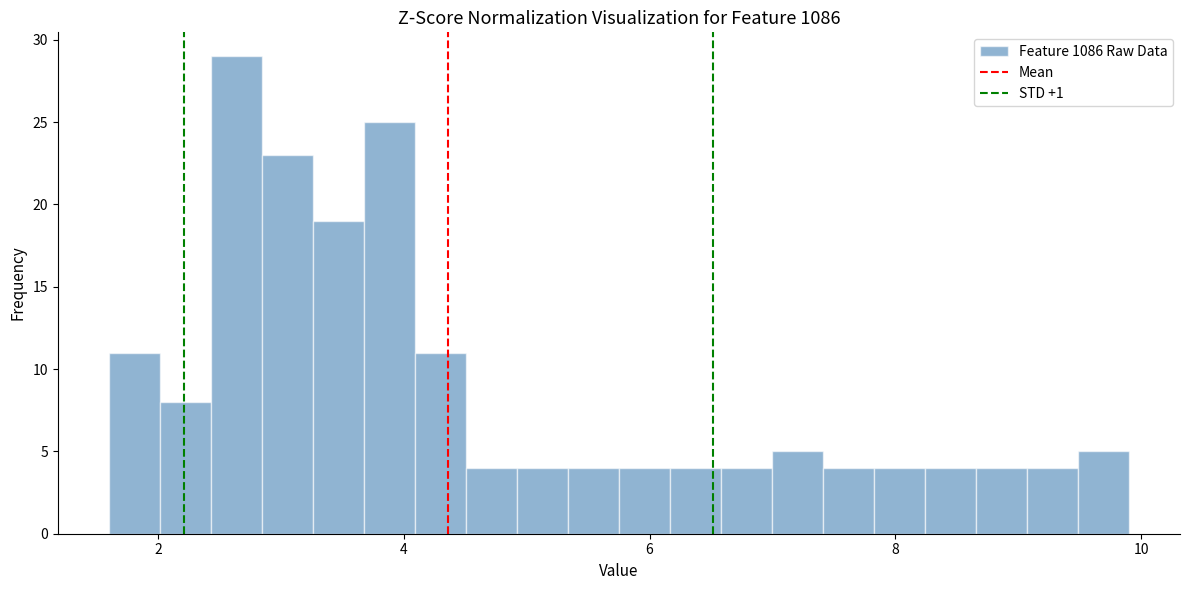

Read against the x-axis, roughly where is the centre of the tallest bar?

2.6